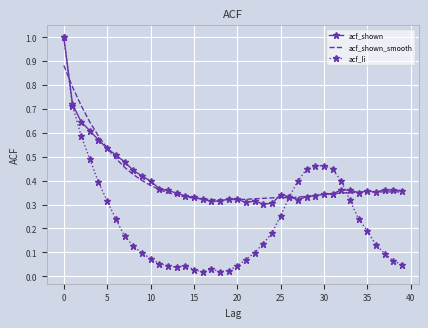

Which series has the widest spread of values?

acf_li